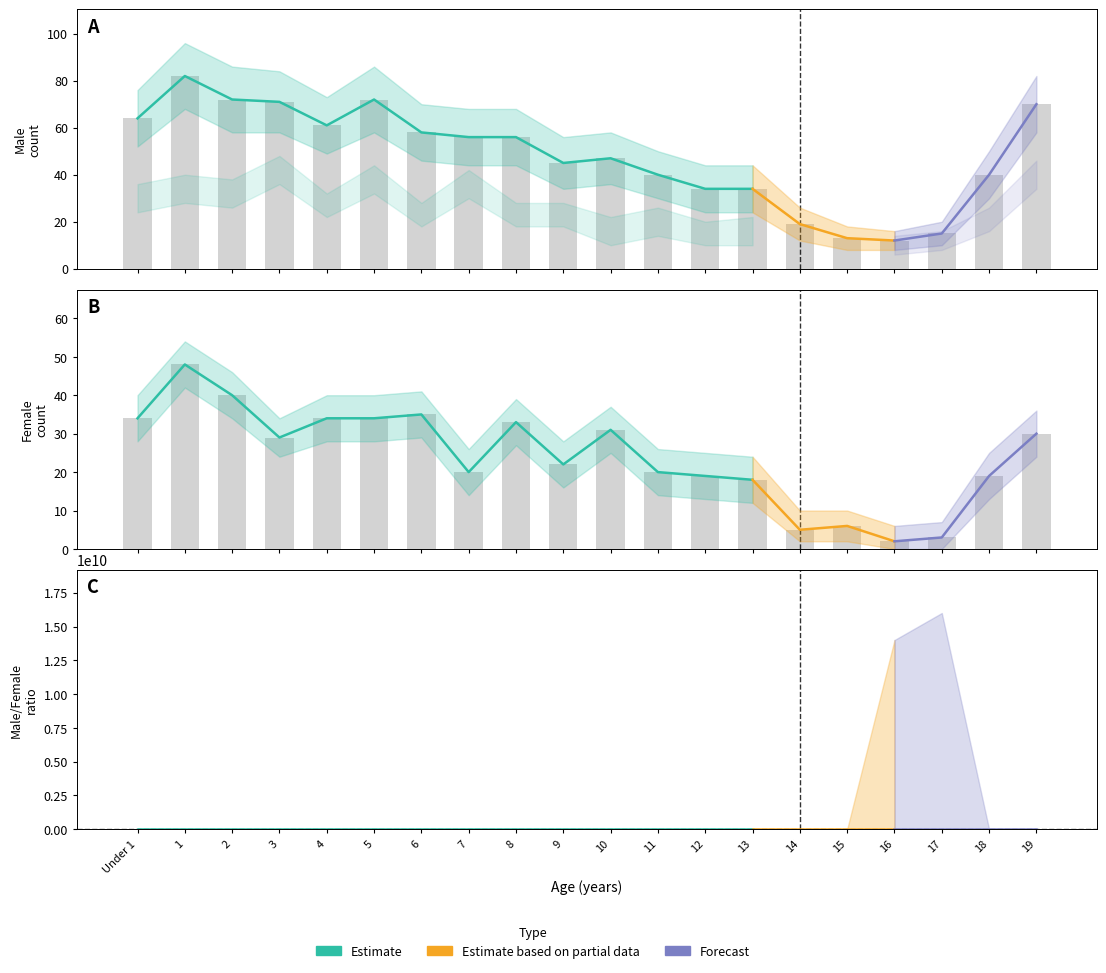

The value of Female at 11 is 20. True or false?

True